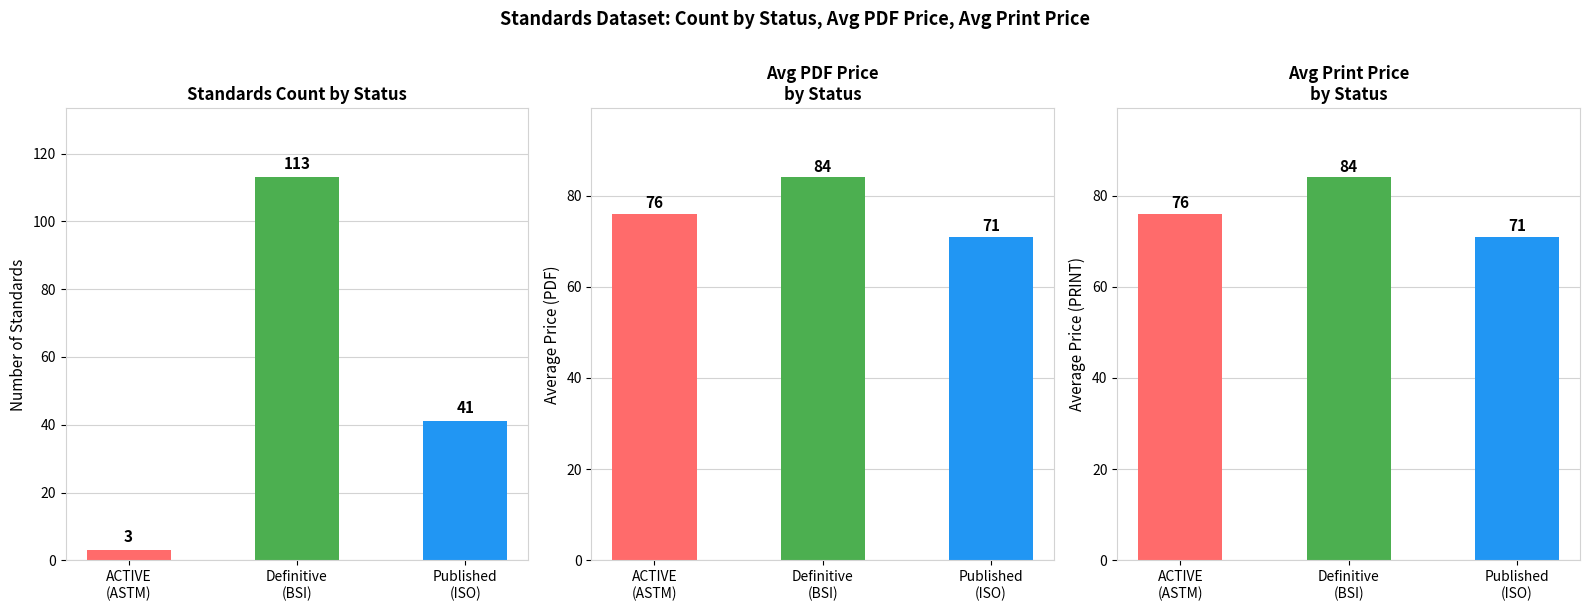

How many values in the Avg Price (PDF) series exceed 76?

1